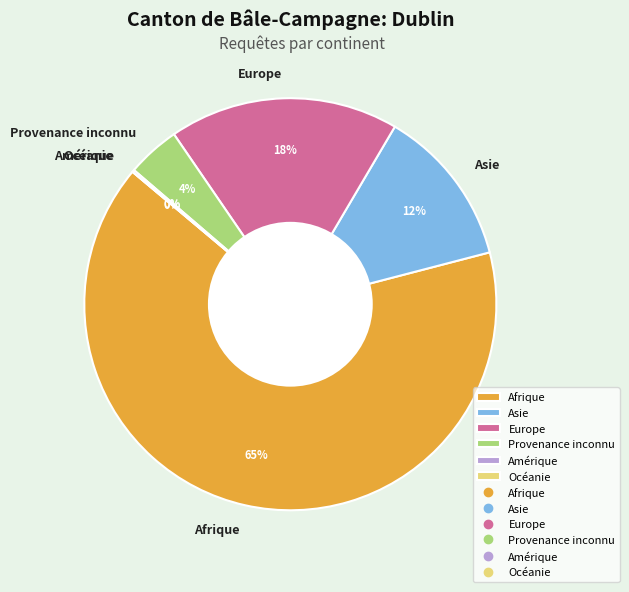

To the nearest percent, what is the difference between the largest and smallest slice percentages?

65%